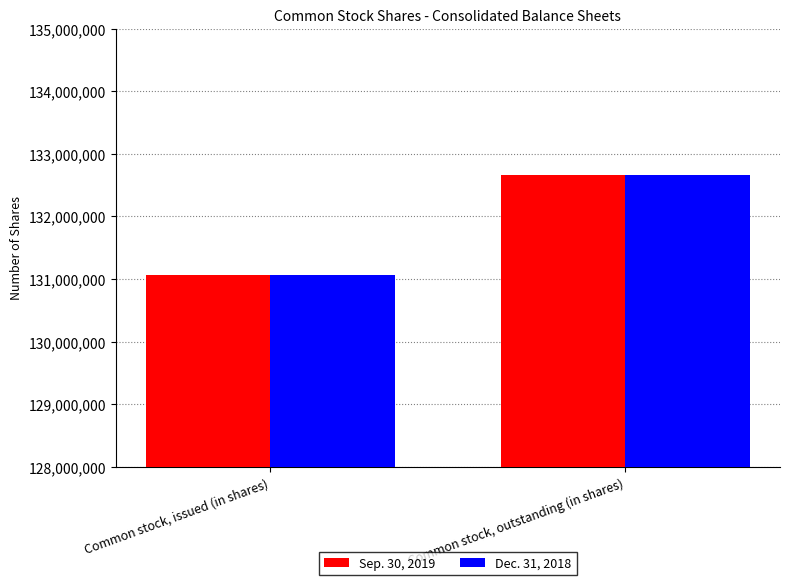

At how many categories does at least one series exceed 132276806?

1